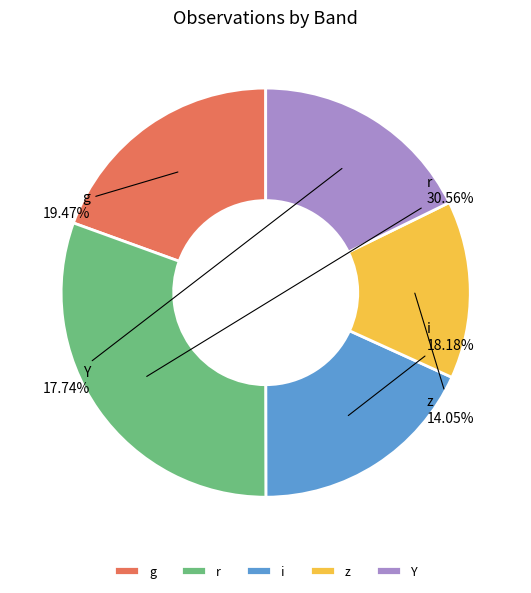

The r slice represents 1% of the pie. True or false?

False